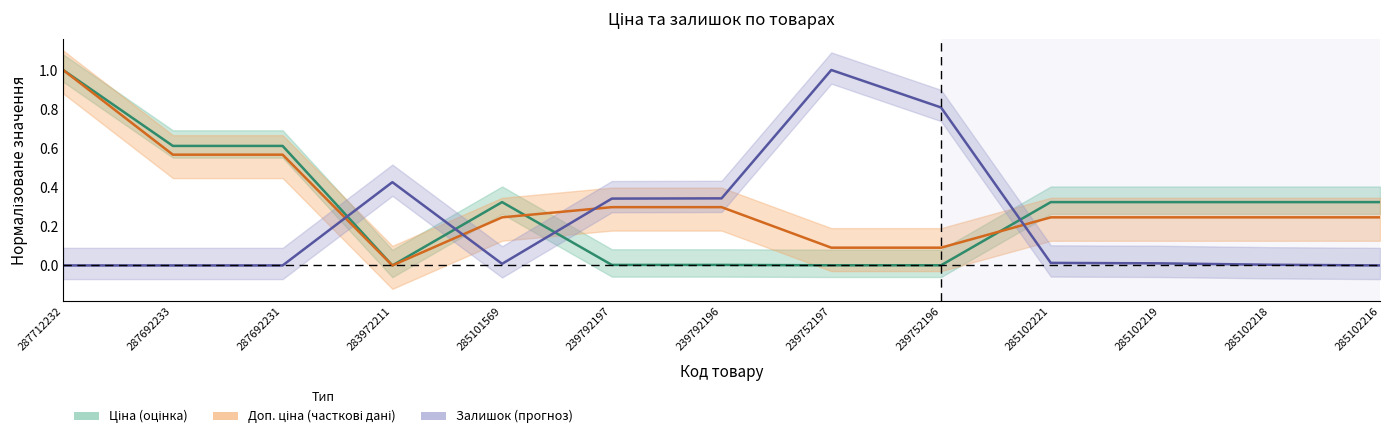

How many times do Залишок and Доп. ціна cross each other?

4